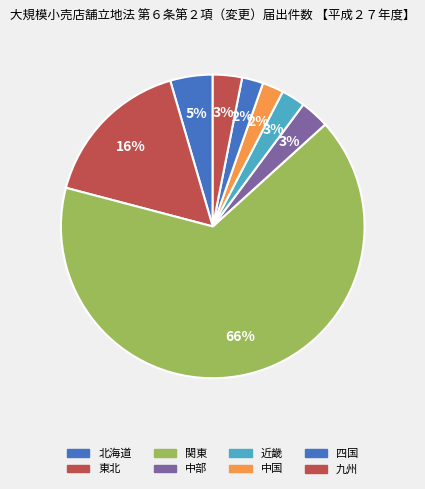

How many segments does this pie chart have?

8